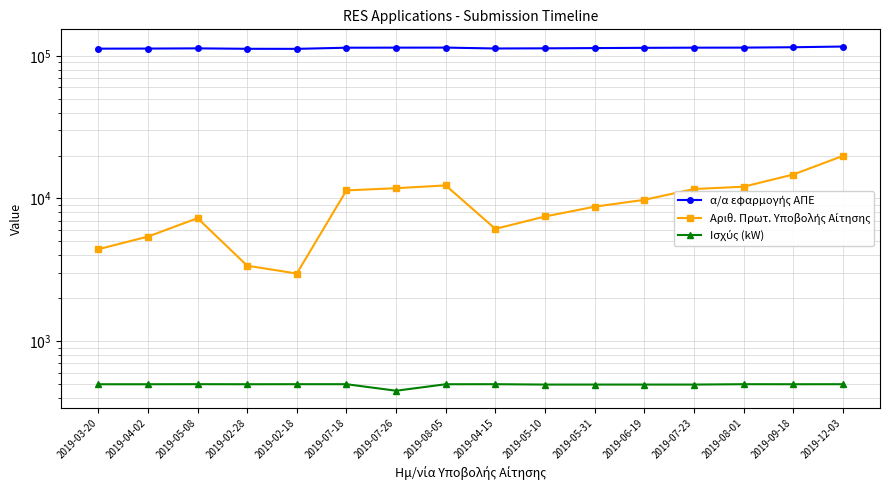

Is it true that α/α εφαρμογής ΑΠΕ equals 112717.0 at 2019-05-08?

True